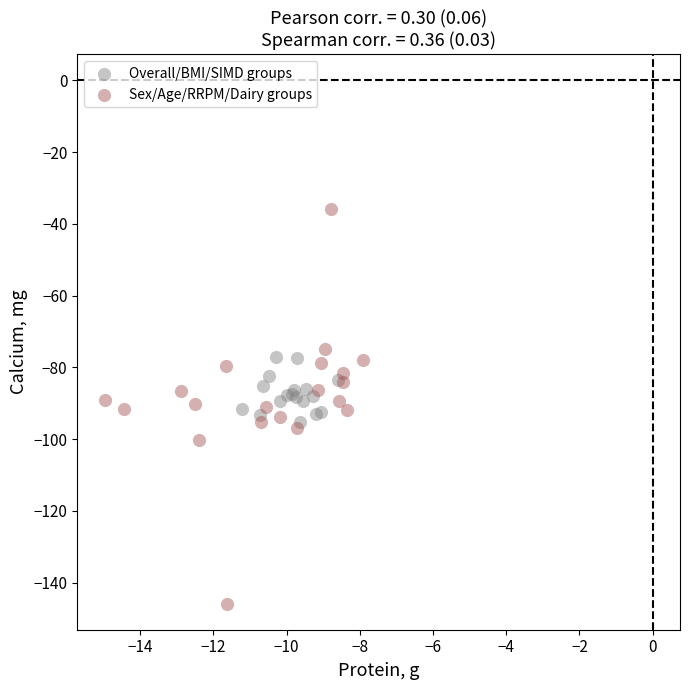

Which series reaches the minimum Y coordinate?

Sex/Age/RRPM/Dairy groups